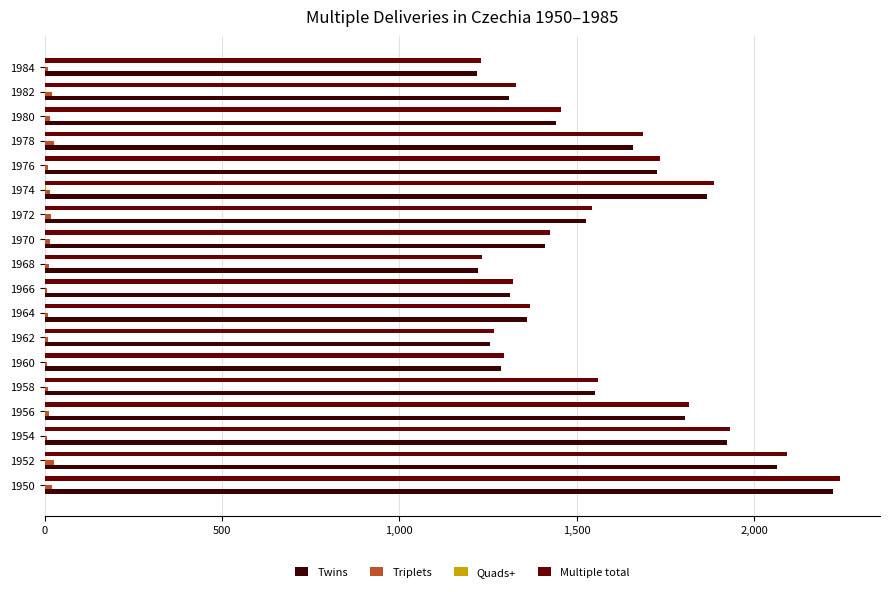

How many series are shown in this chart?

4